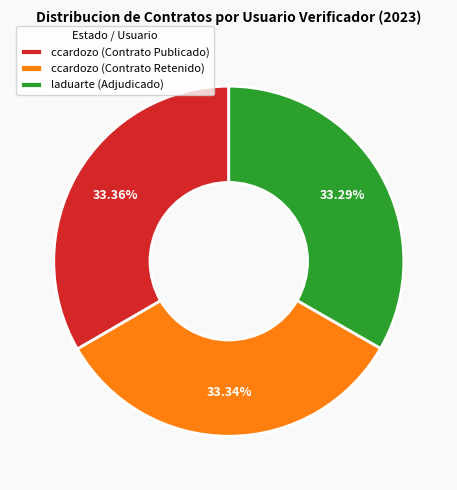

Approximately how many times larger is the value at laduarte (Adjudicado) compared to ccardozo (Contrato Retenido)?

1.0